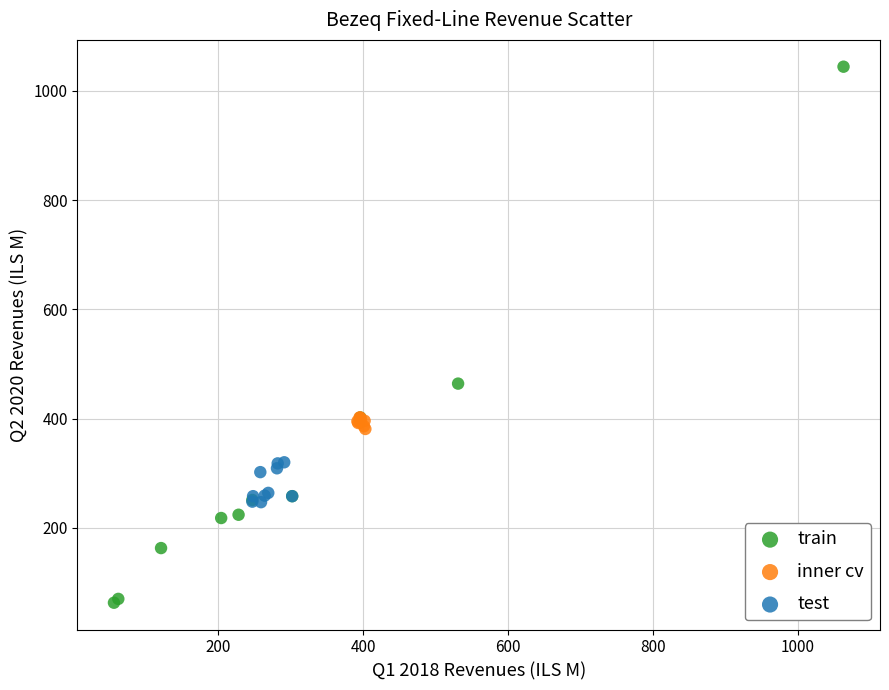

Which series contains the highest Y value?

train